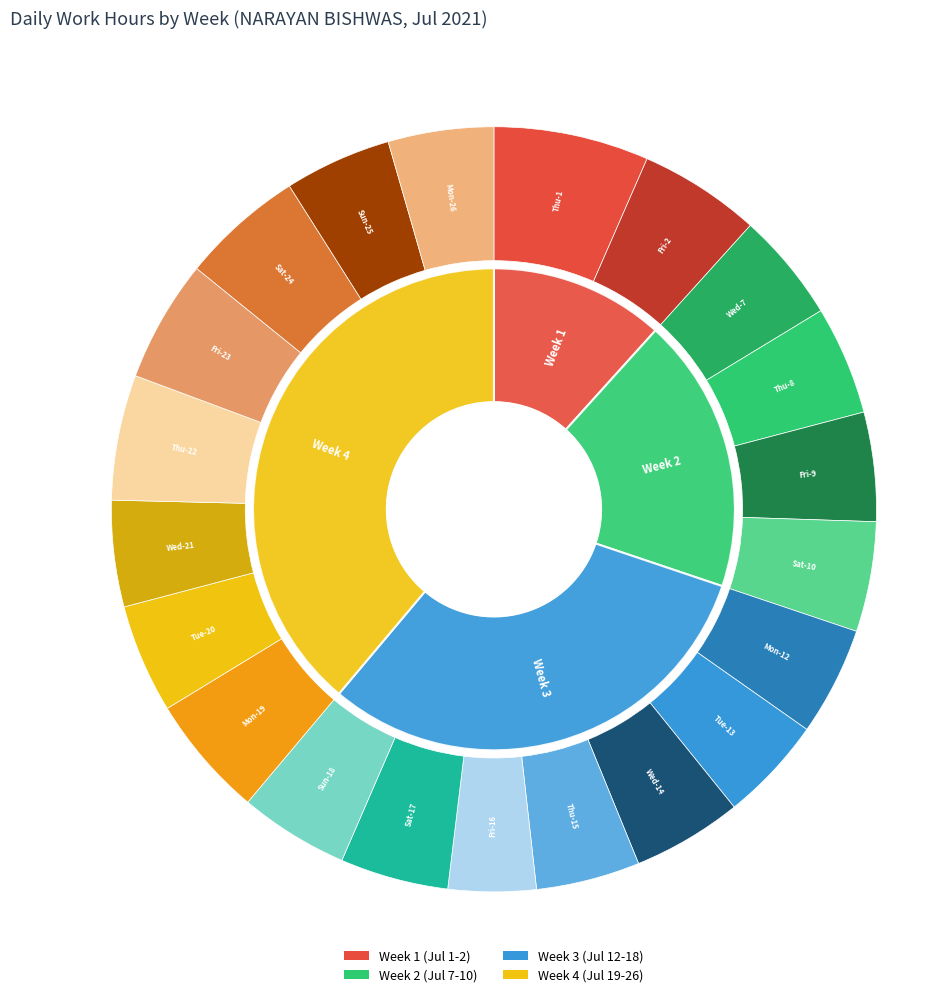

True or false: Wed-14 accounts for 1% of the total.

False